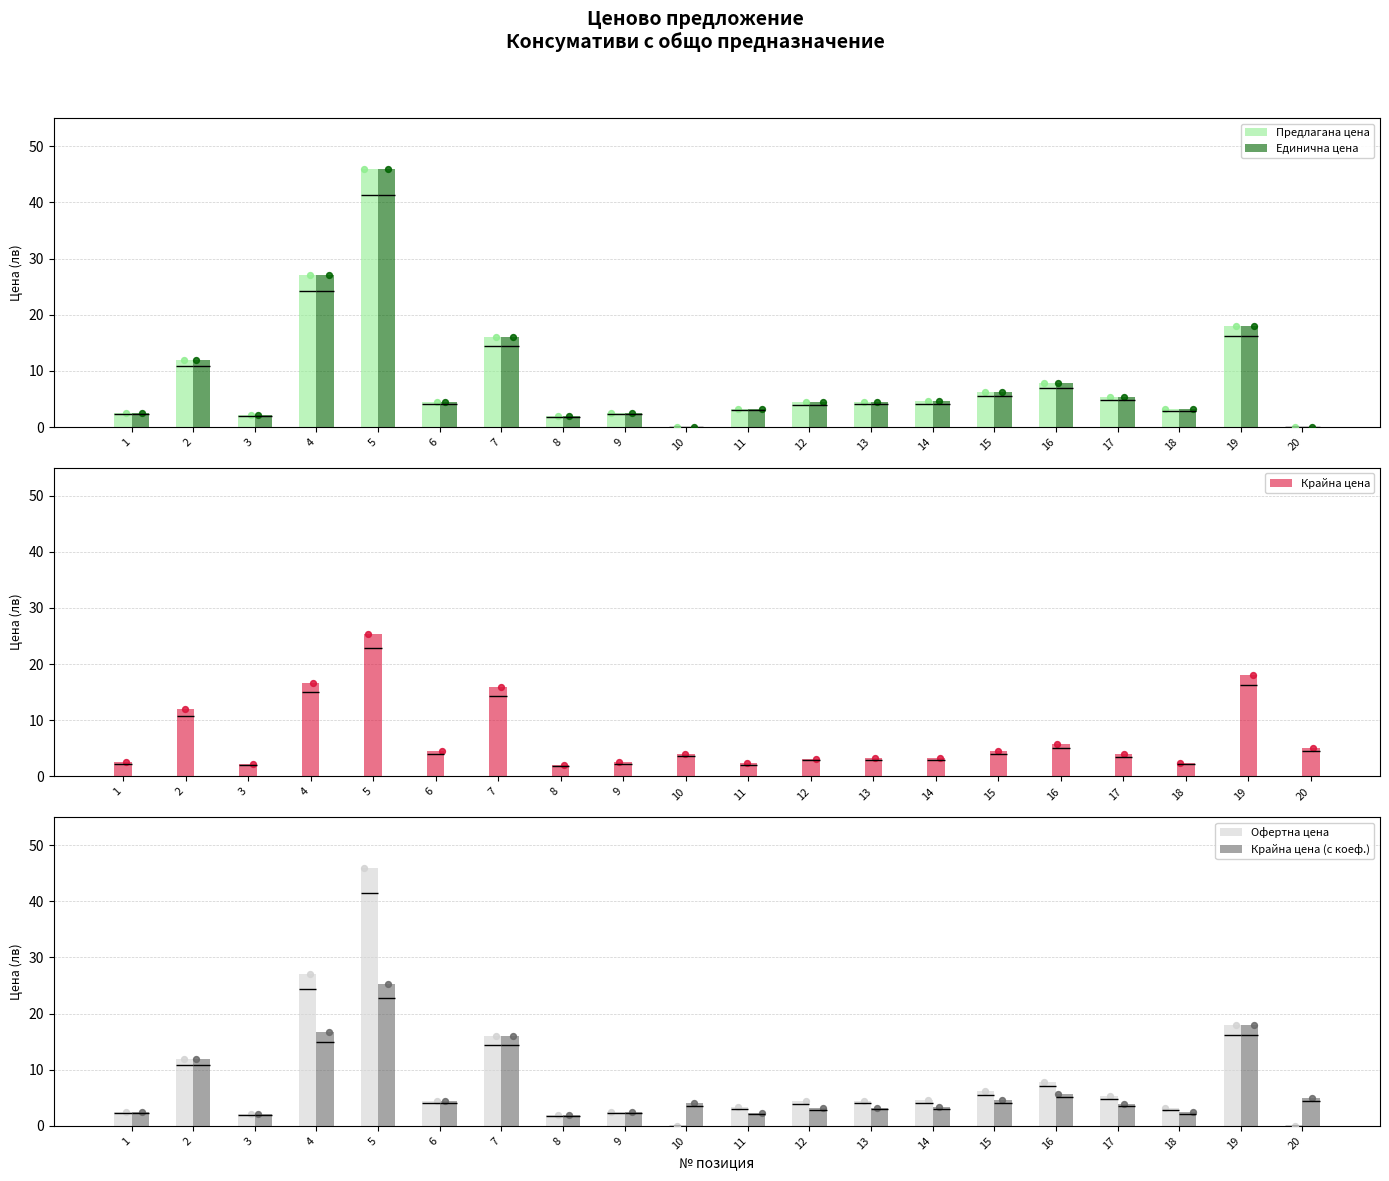

Which series has the largest Y range (max minus min)?

Предлагана цена